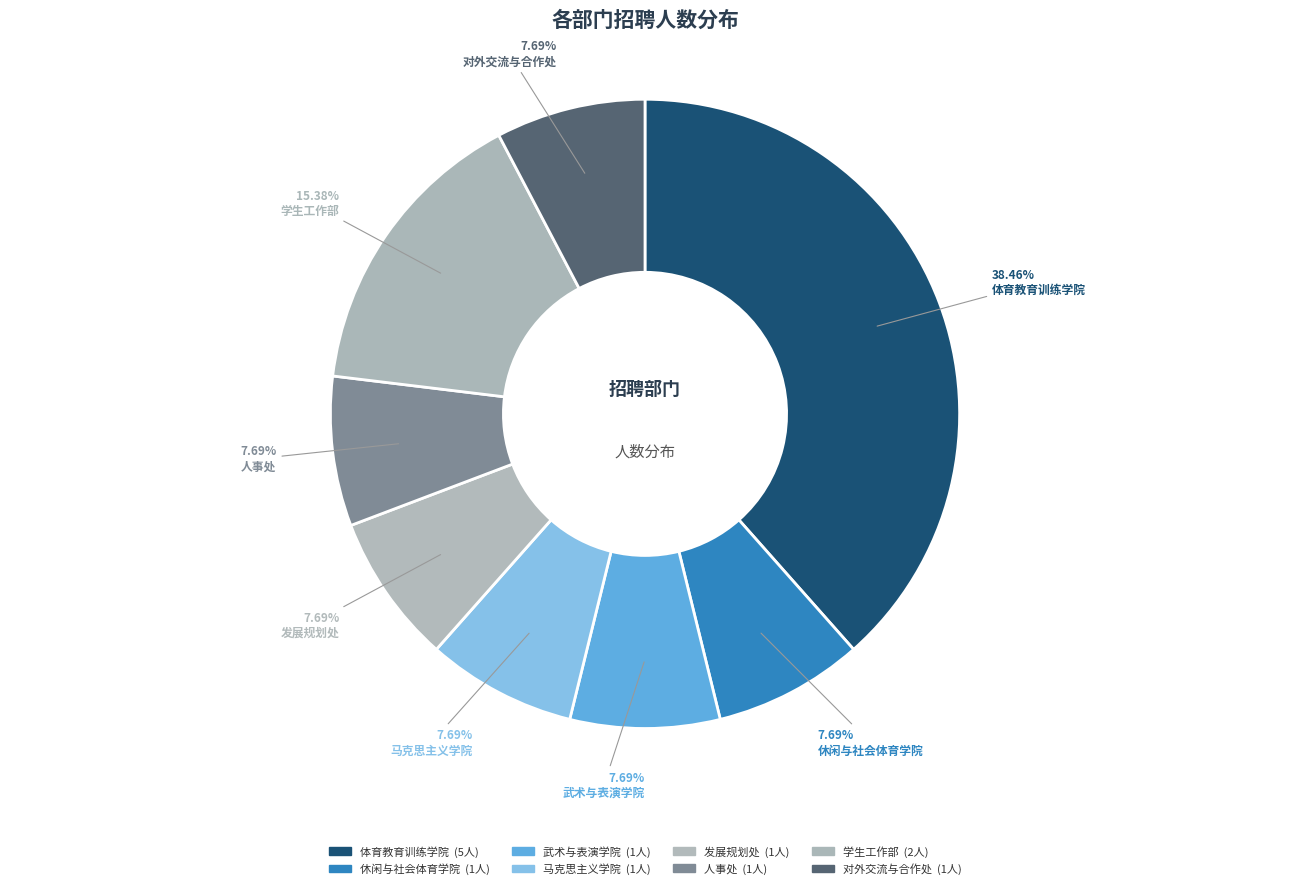

How many segments does this pie chart have?

8